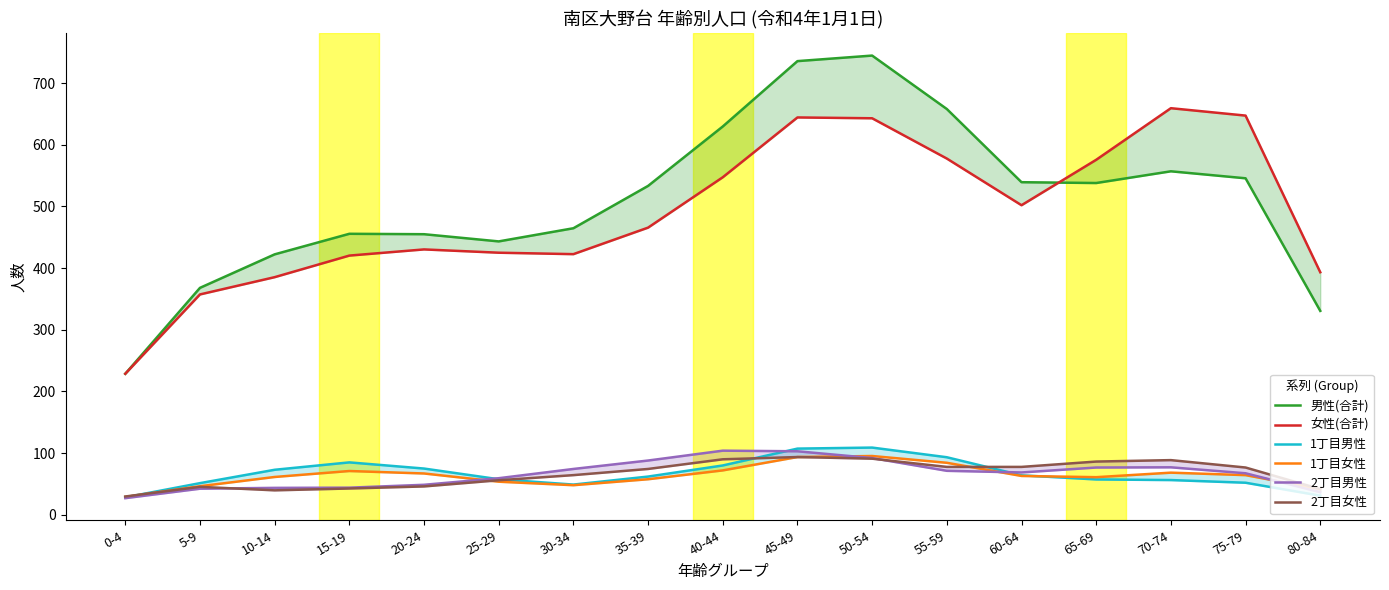

True or false: 1丁目女性 and 女性(合計) cross at least once.

False